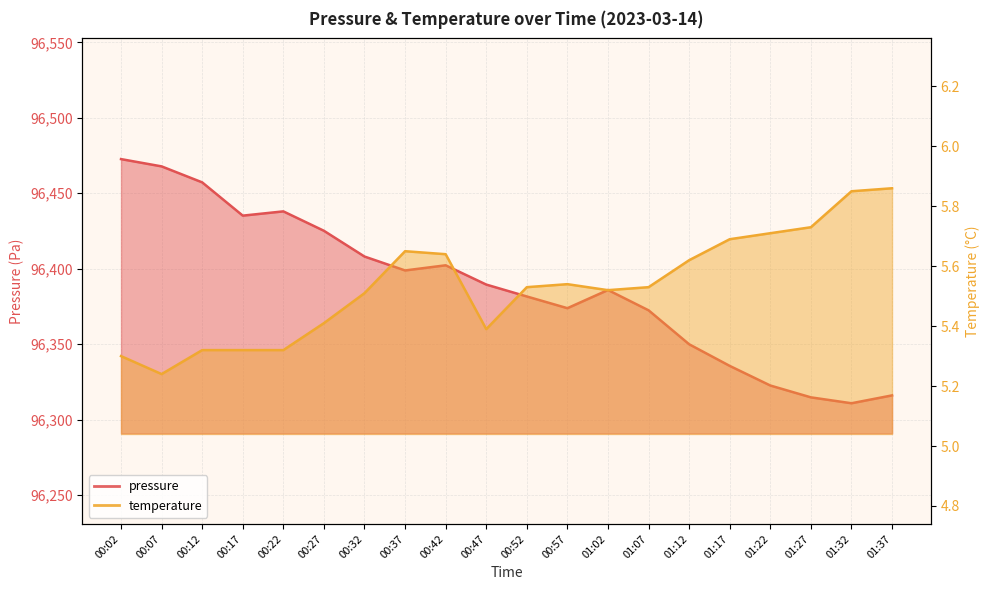

How many interior local peaks does the temperature series have?

2